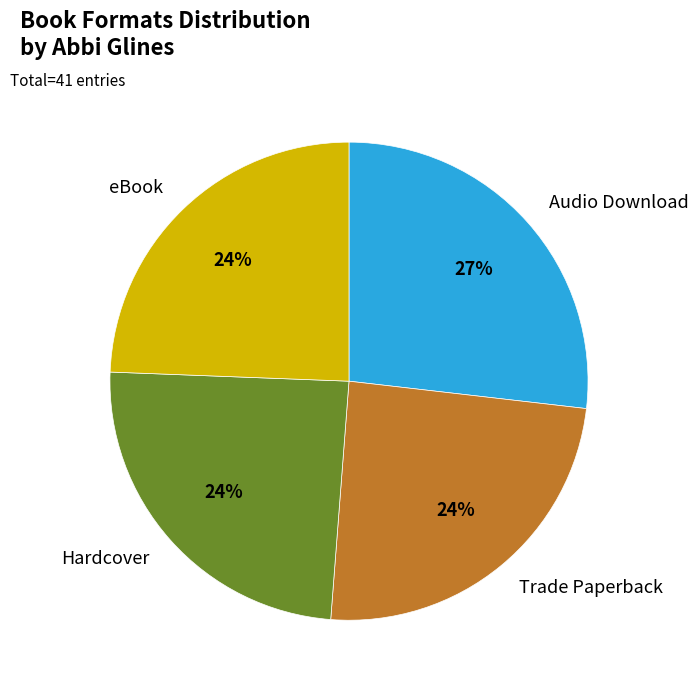

The Audio Download slice represents 16% of the pie. True or false?

False